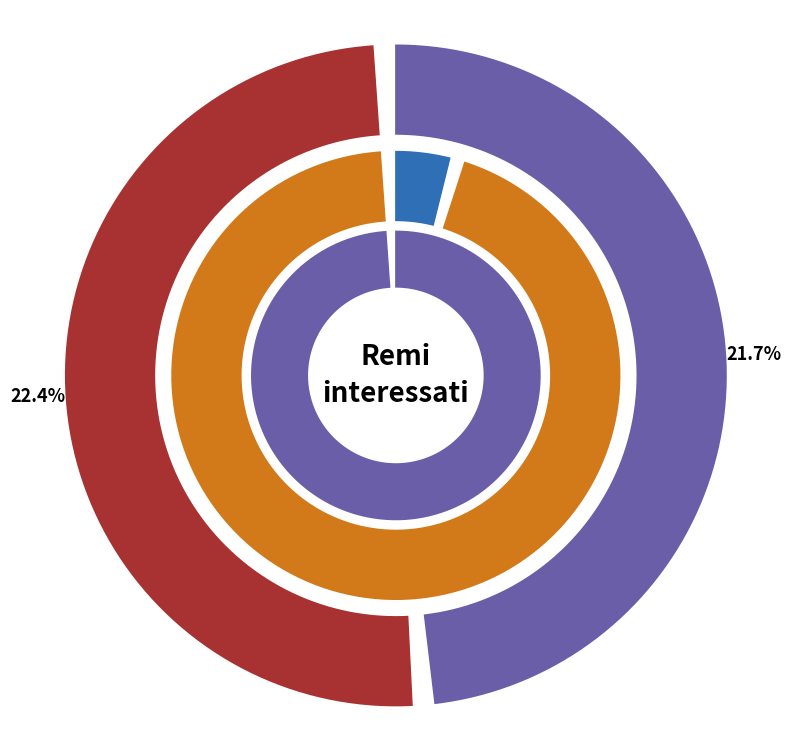

How many slices are in this pie chart?

5